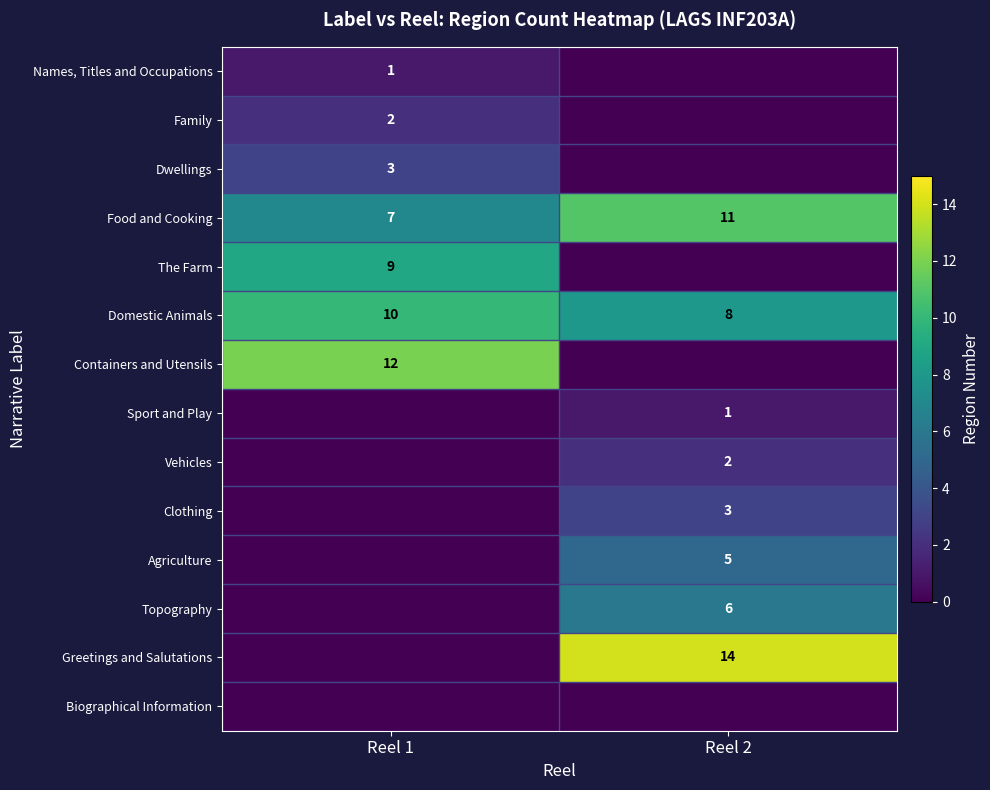

What is the spread (max minus min) of values at Reel 2?

14